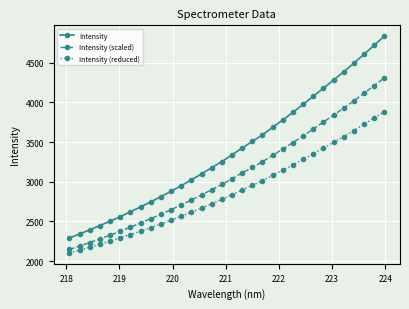

What is the minimum value shown in the chart?

2103.7